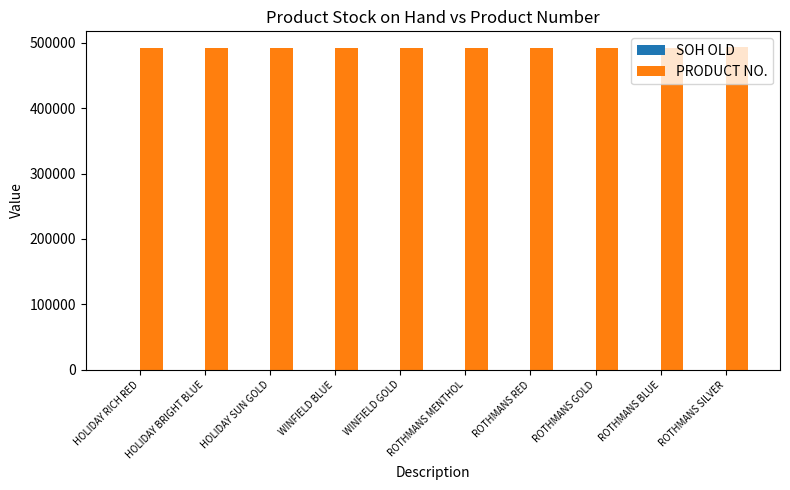

Which series has the widest spread of values?

PRODUCT NO.